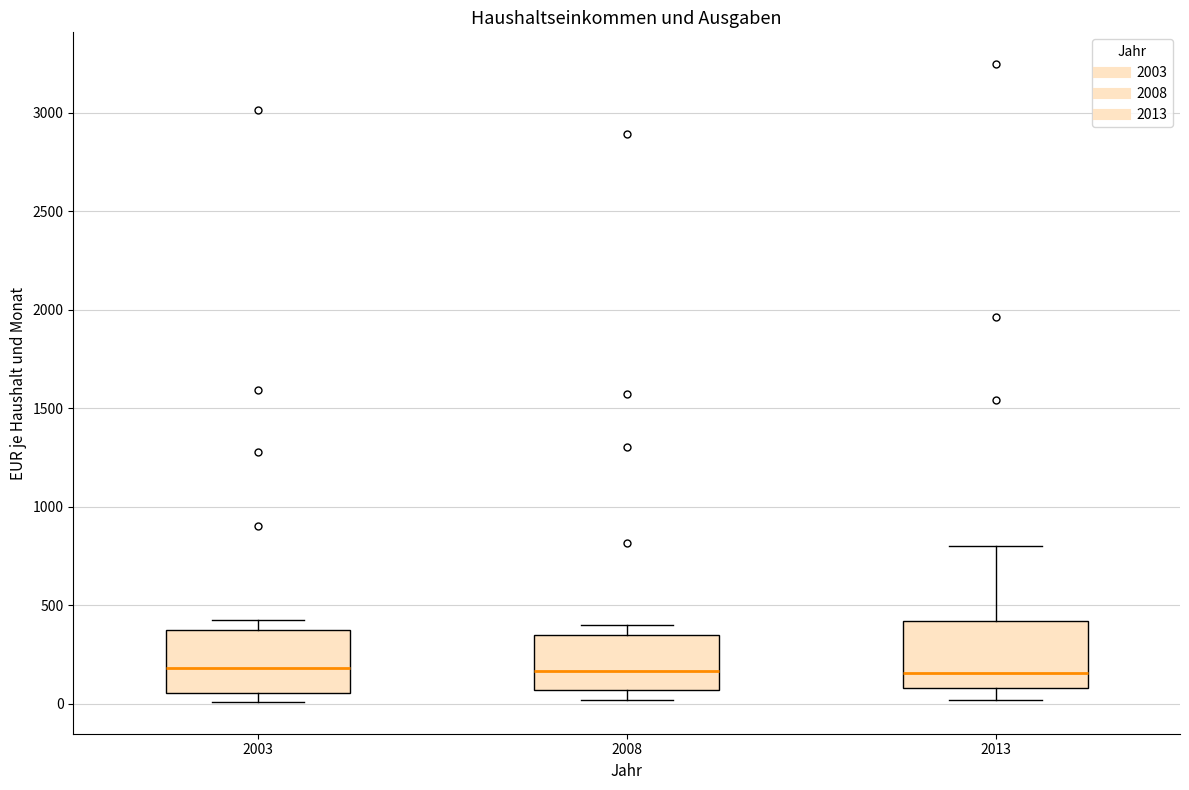

Where does the upper whisker of the box at x = 2013 end on the y-axis? The values are not printed on the chart, so give them approximately, as read against the axis.

800